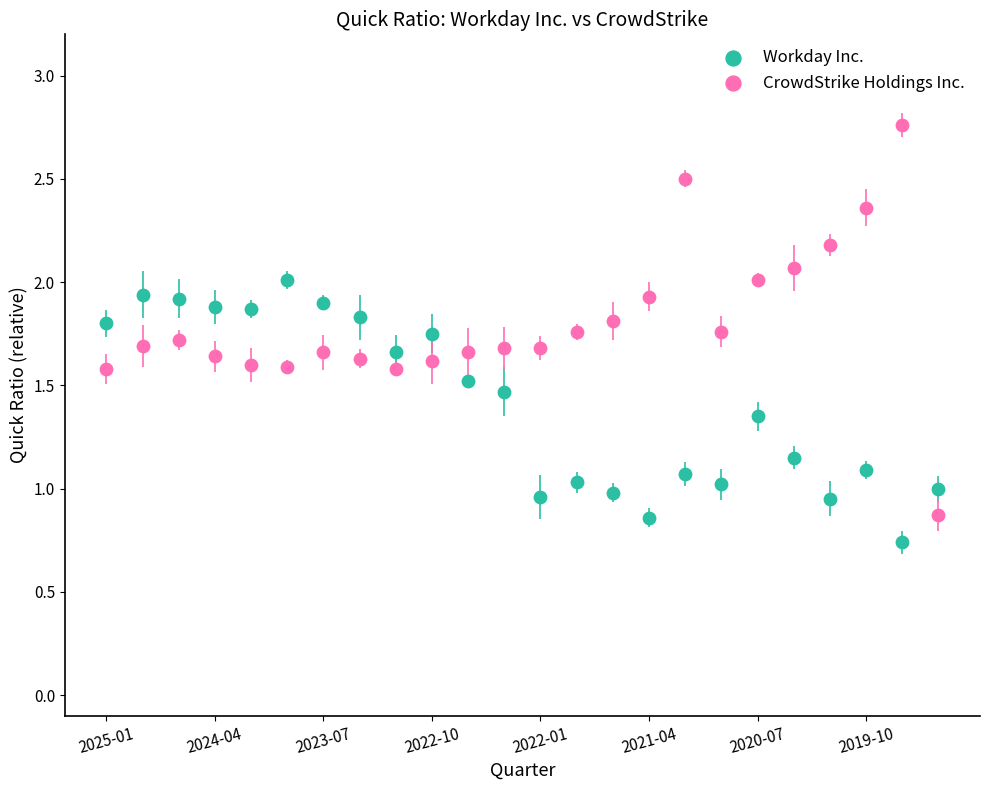

What are all the series names shown in the legend?

Workday Inc., CrowdStrike Holdings Inc.